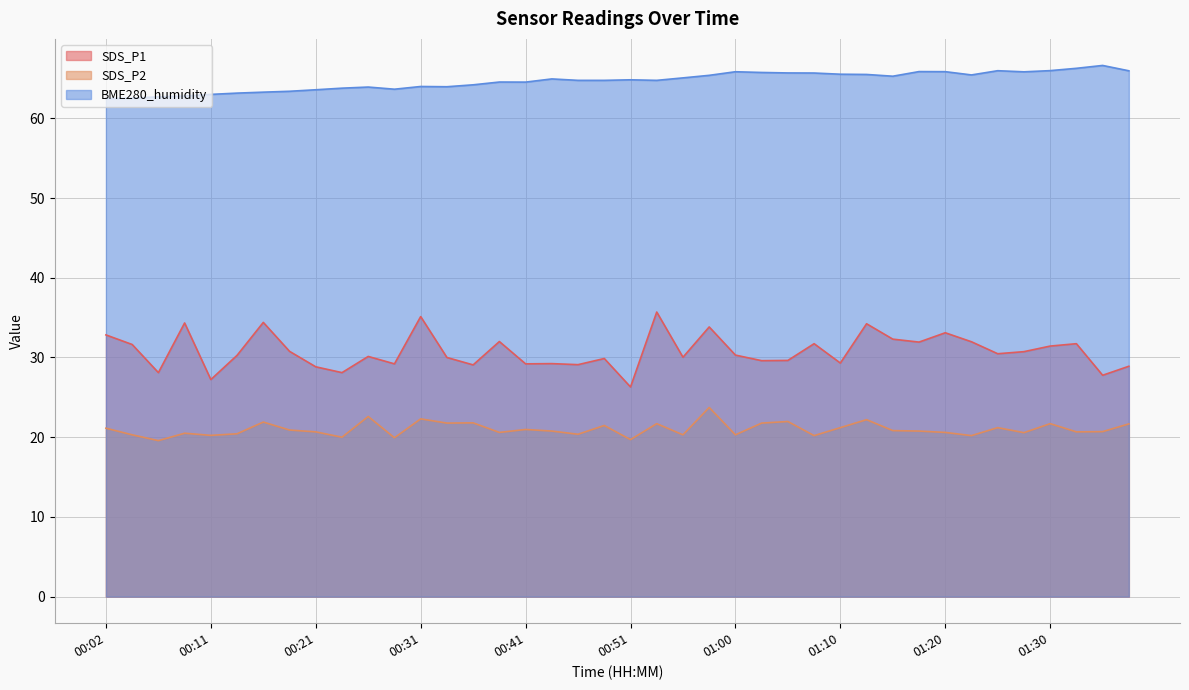

True or false: BME280_humidity and SDS_P2 intersect in this chart.

False